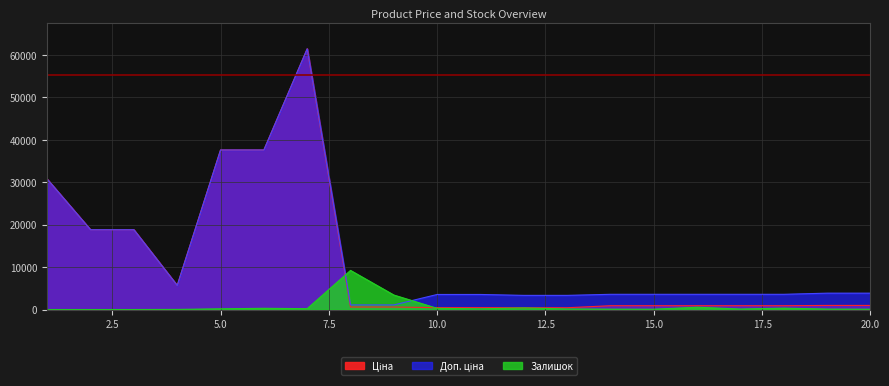

What is the sum of all Залишок values?

15559.2